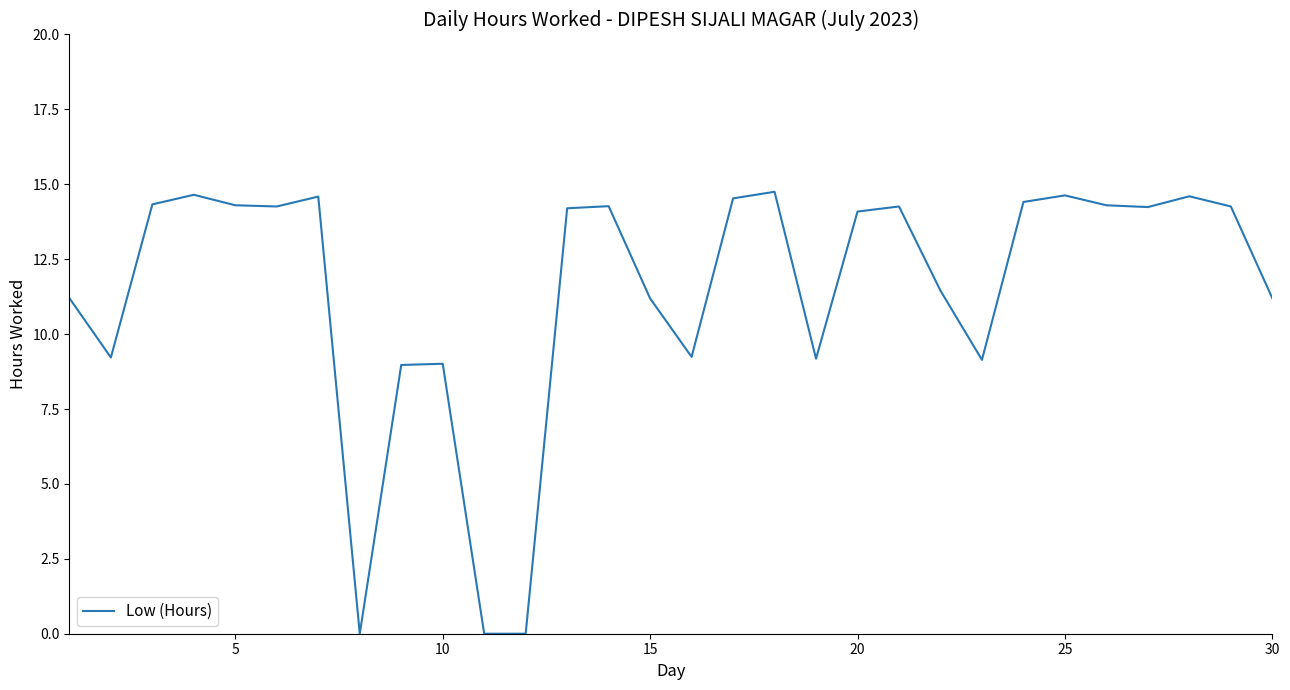

How many lines are shown in the chart?

1